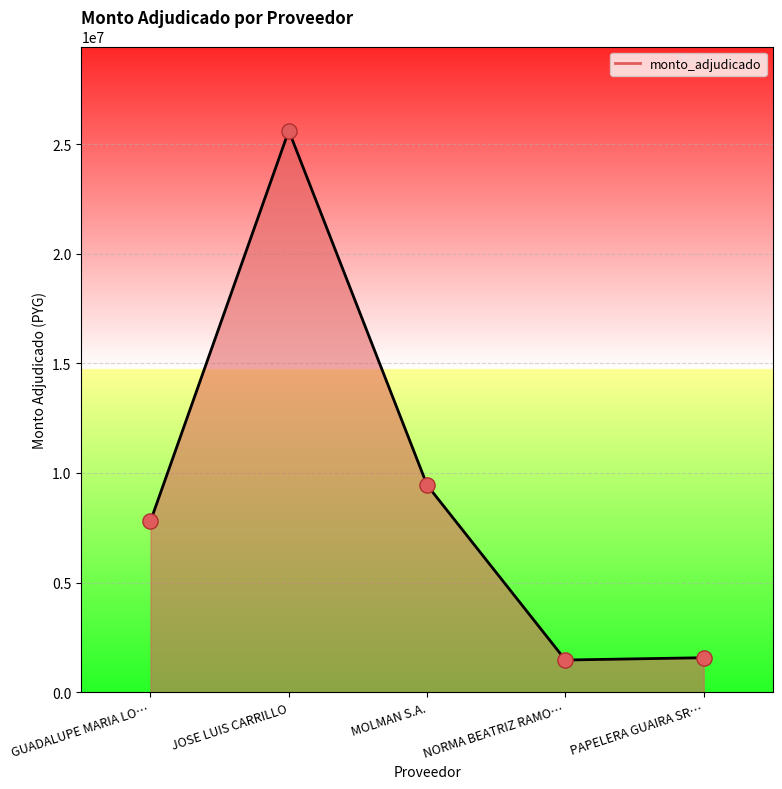

What is the change in value from GUADALUPE MARIA LO… to NORMA BEATRIZ RAMO…?

-6334500